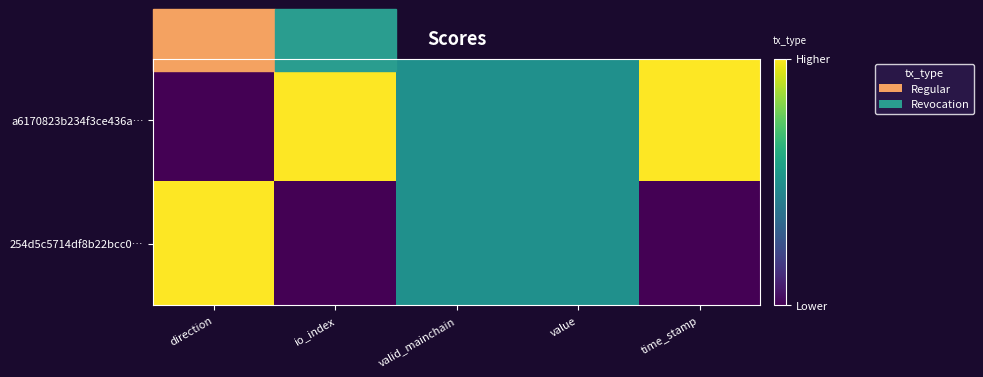

Which series has the widest spread of values?

a6170823b234f3ce436a…